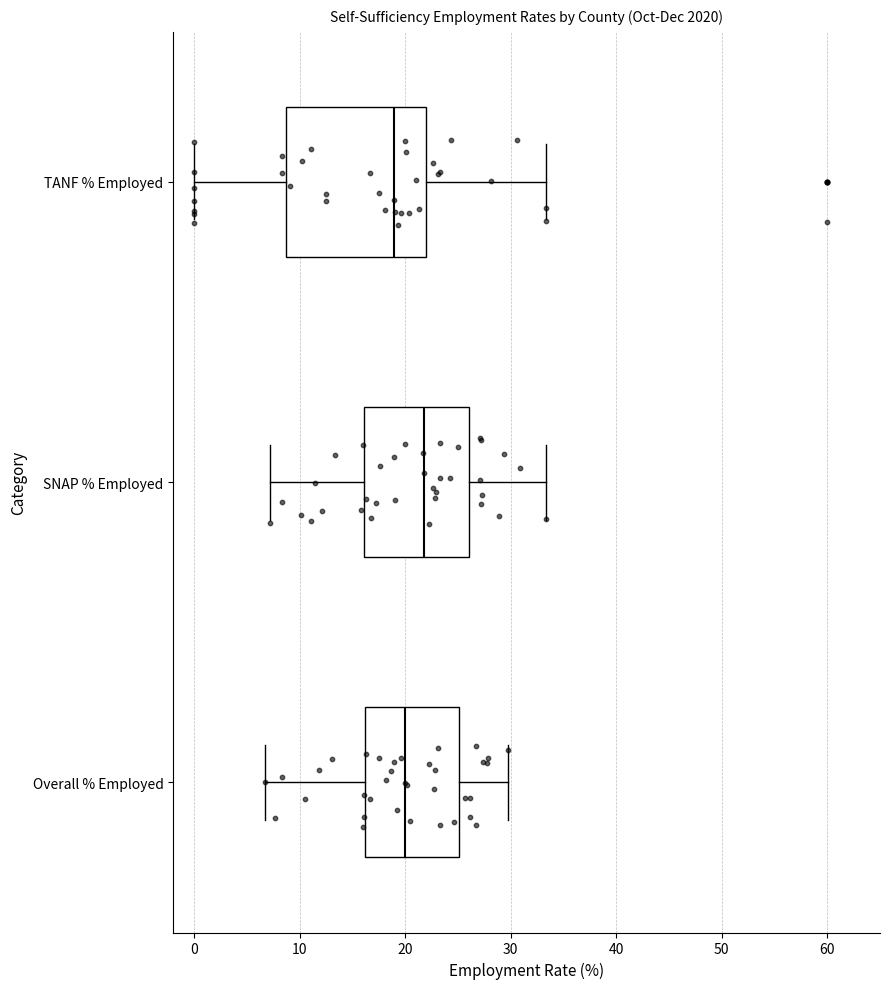

Which box has the furthest to the right median line?

SNAP % Employed